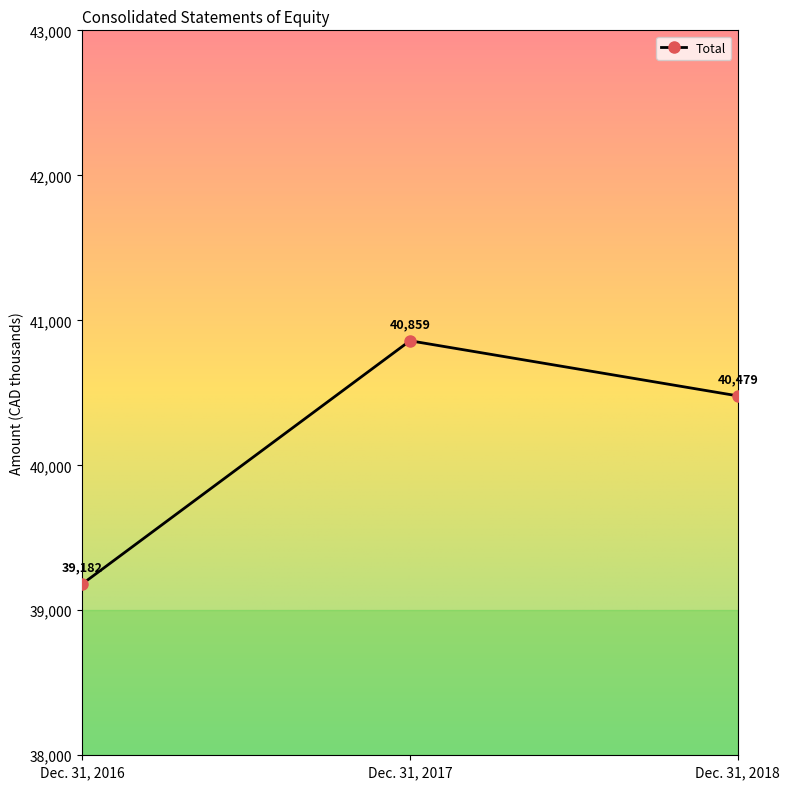

Rank the categories by value from lowest to highest.

Dec. 31, 2016, Dec. 31, 2018, Dec. 31, 2017